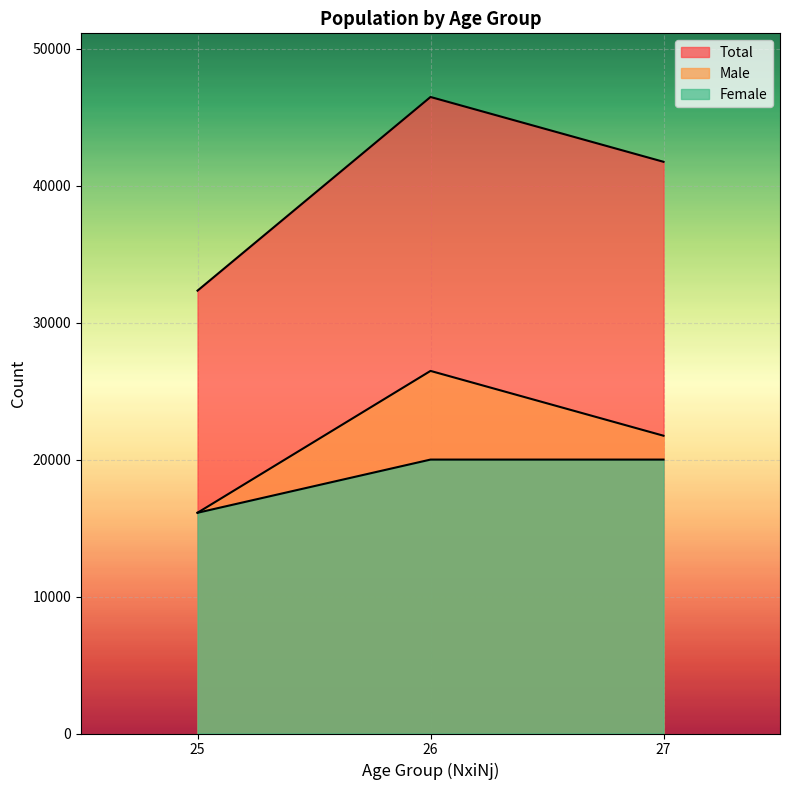

What is the highest value of the Male series?

26474